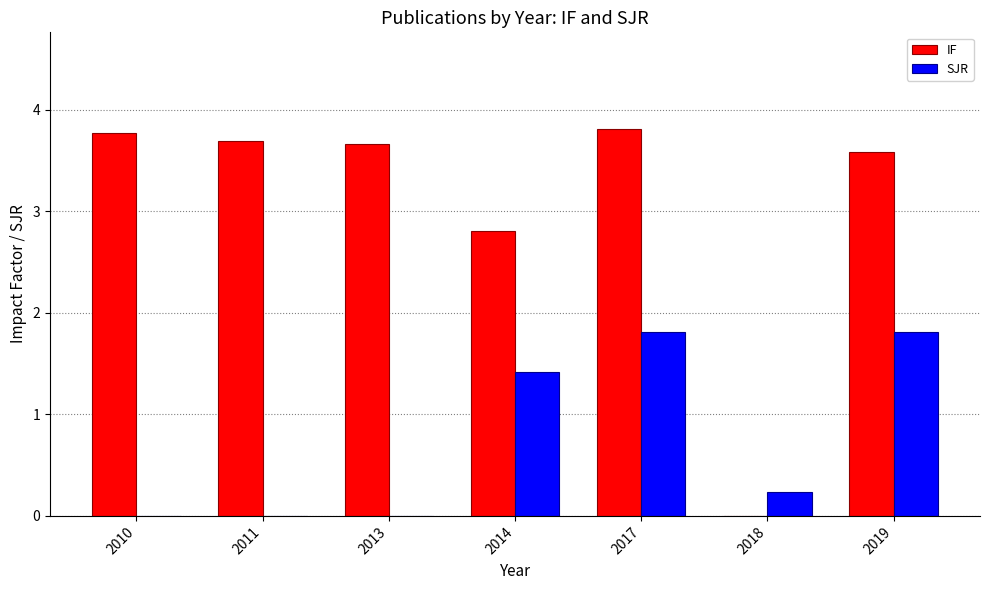

What is the spread (max minus min) of values at 2010?

3.8